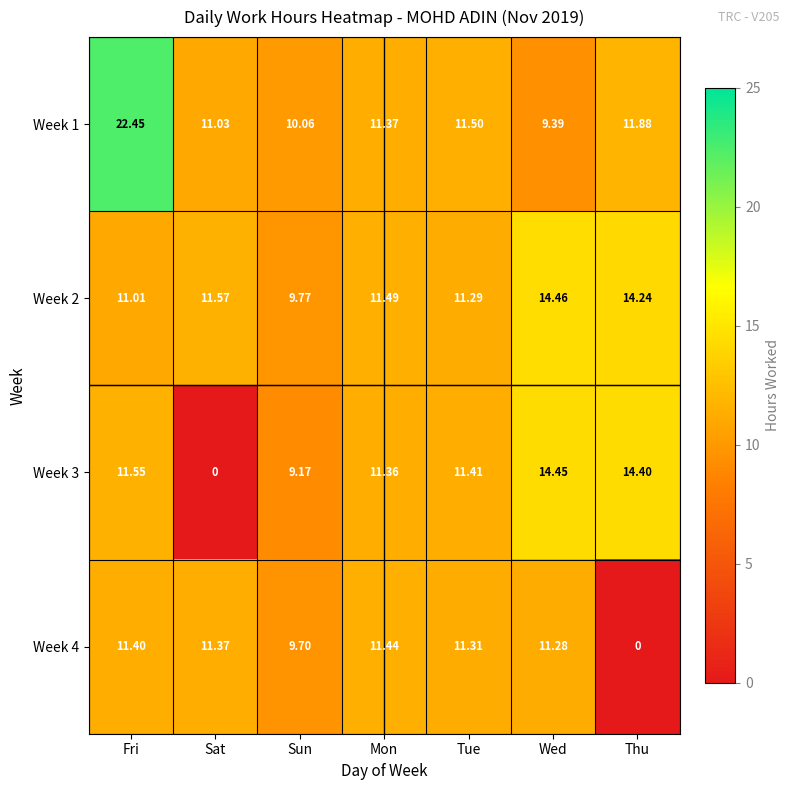

List the labels in order of Week 3 value, largest first.

Wed, Thu, Fri, Tue, Mon, Sun, Sat